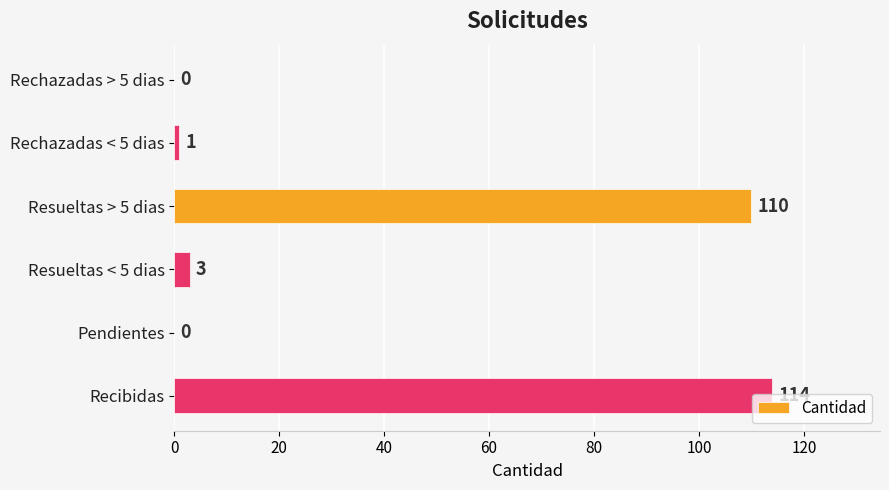

Is it true that the value at Resueltas > 5 dias is 71?

False